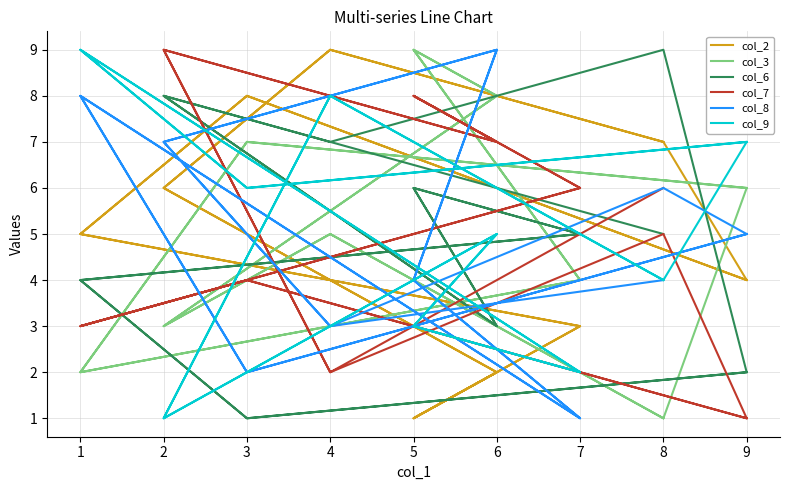

How many distinct data groups are displayed?

6